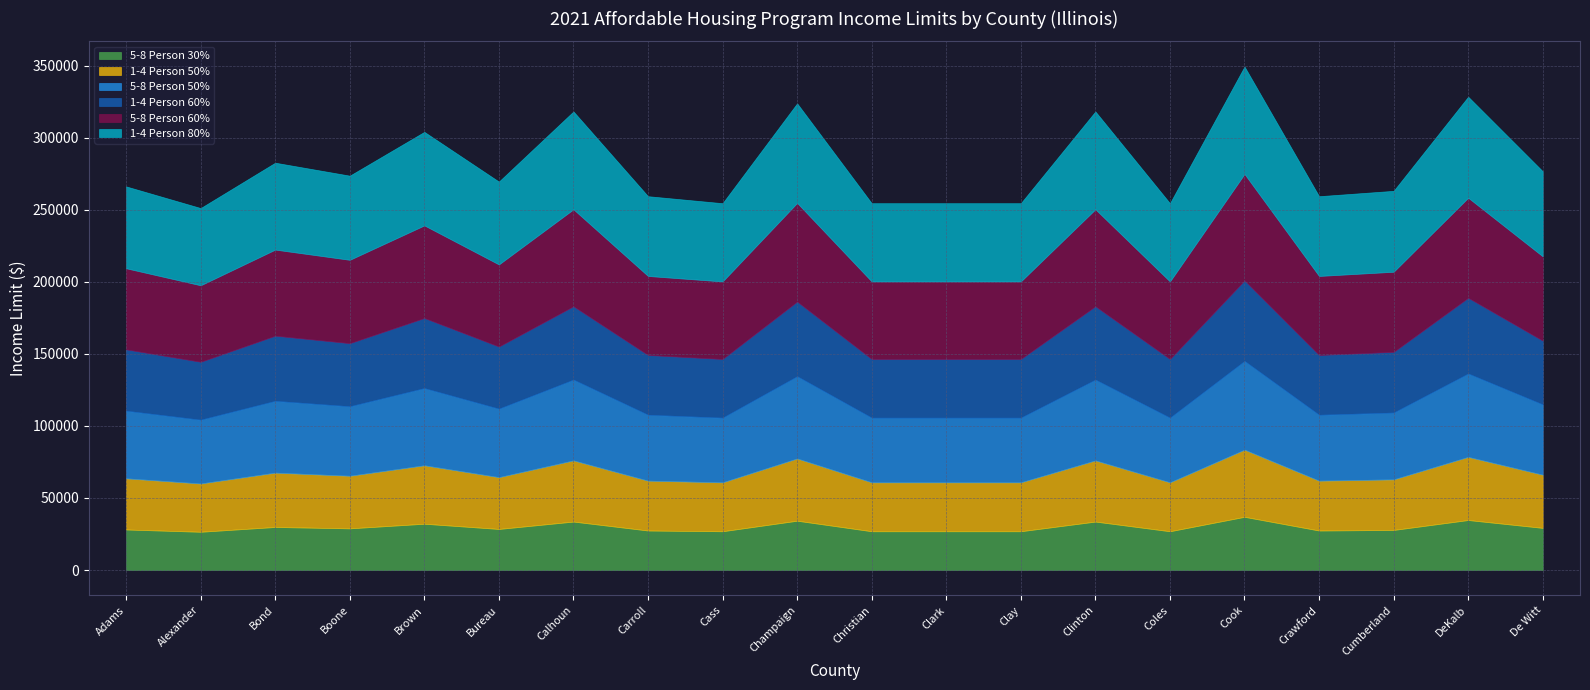

True or false: 5-8 Person 60% and 1-4 Person 80% intersect in this chart.

False